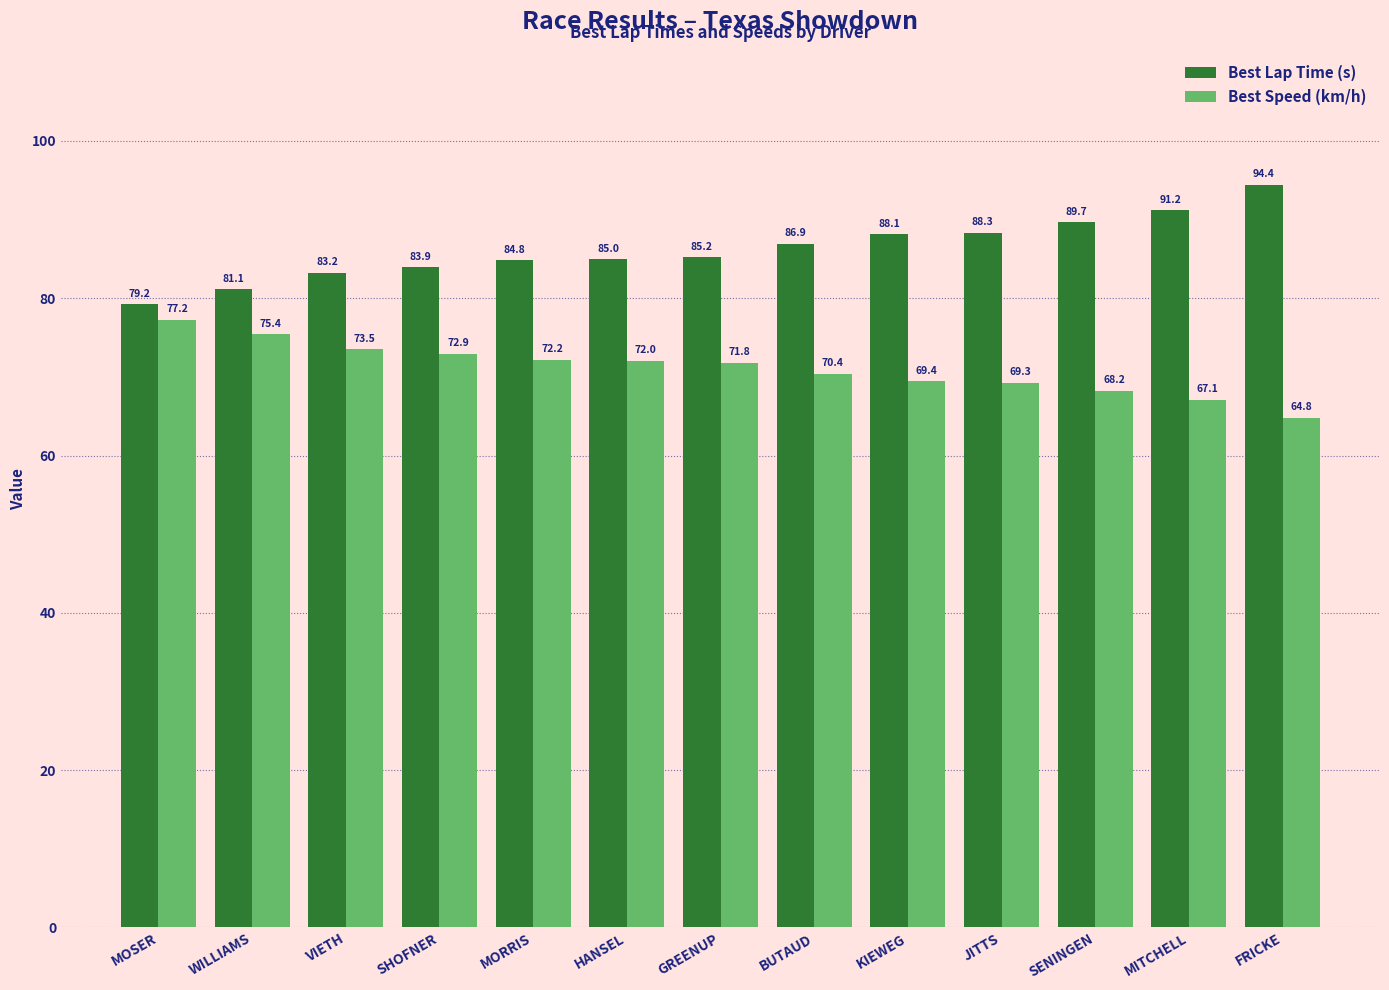

Rank the series at MOSER from lowest to highest value.

Best Speed (km/h), Best Lap Time (s)